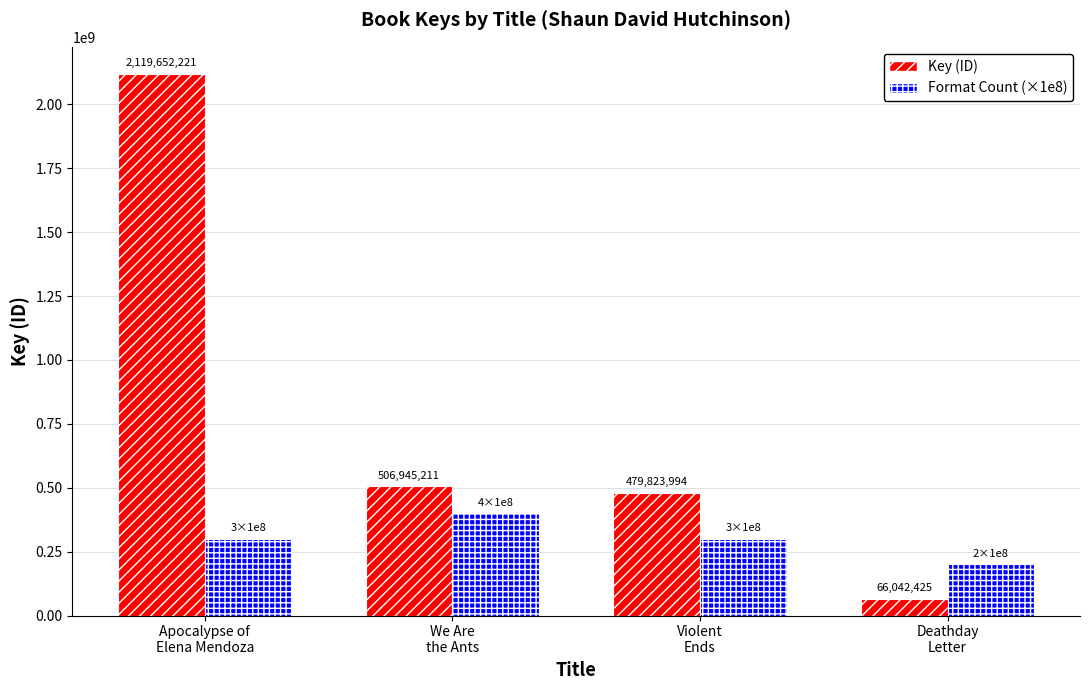

How many groups of bars are there?

4